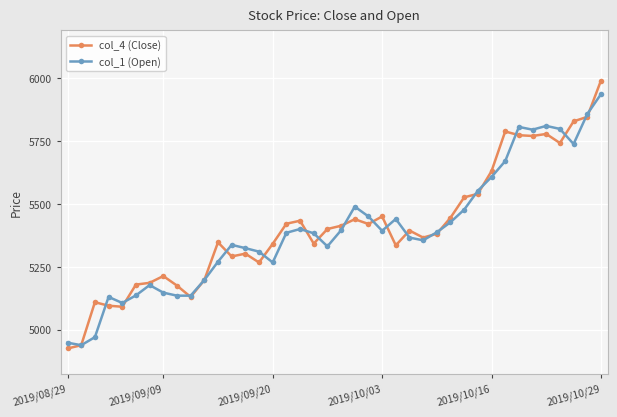

List the series in order of their peak value, highest first.

col_4 (Close), col_1 (Open)